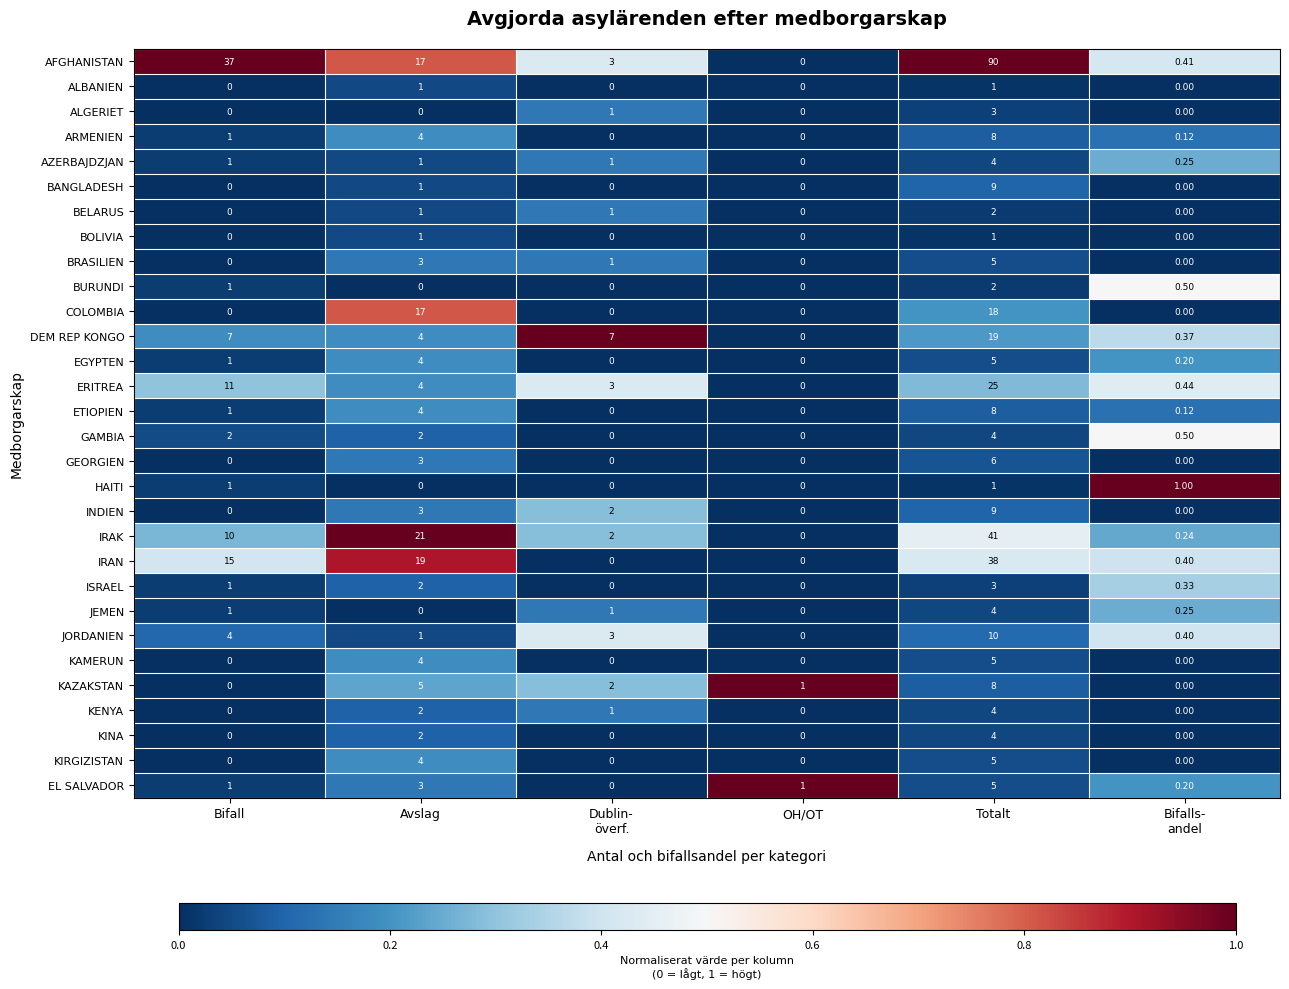

Count the number of data series in this chart.

30